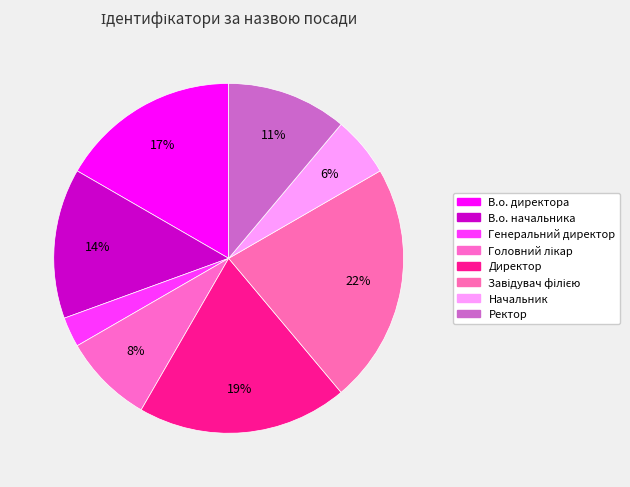

Approximately how many times larger is the value at Директор compared to Головний лікар?

2.3